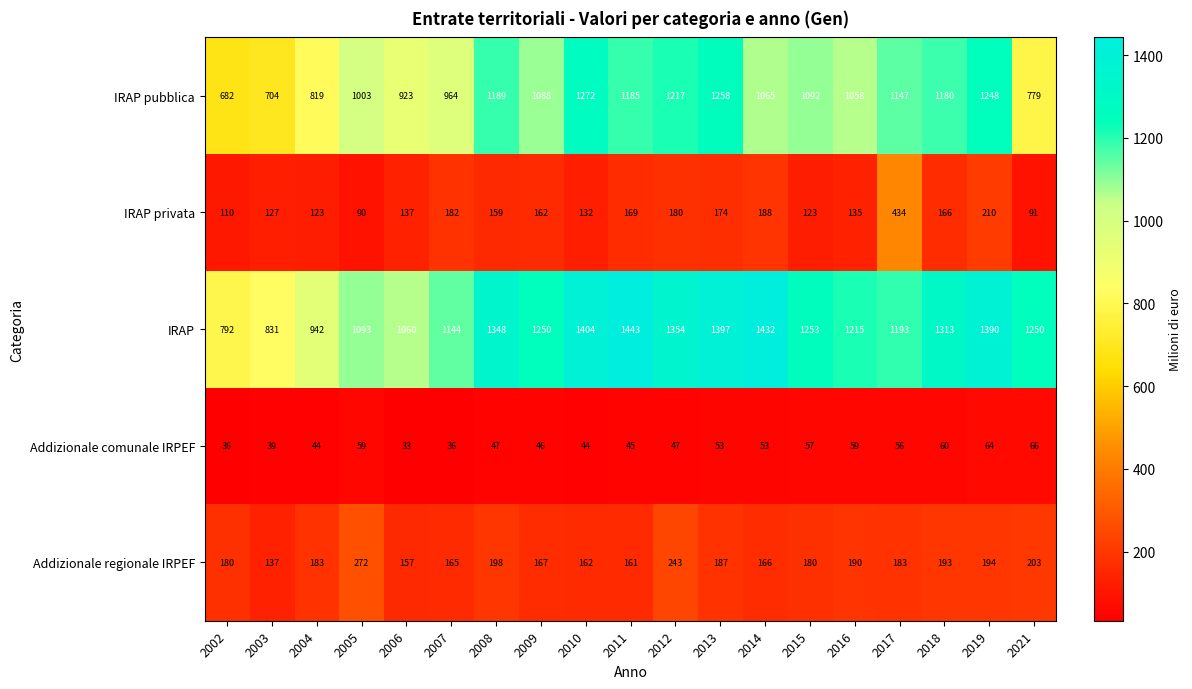

What is the total value across all series at 2016?

2657